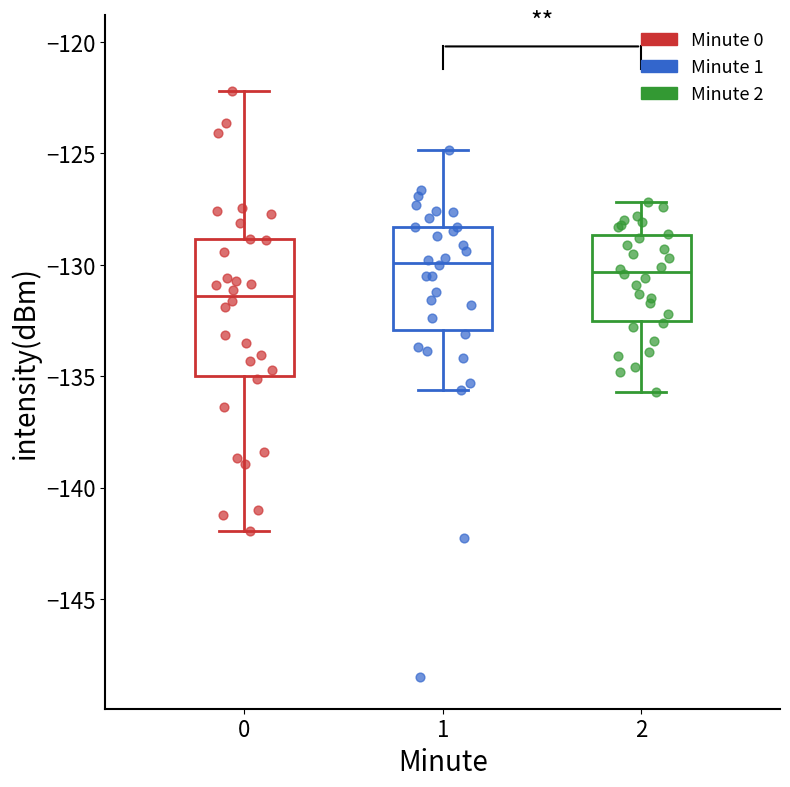

Where is the lower edge of the box at x = 0 on the y-axis? The values are not printed on the chart, so give them approximately, as read against the axis.

-135.0